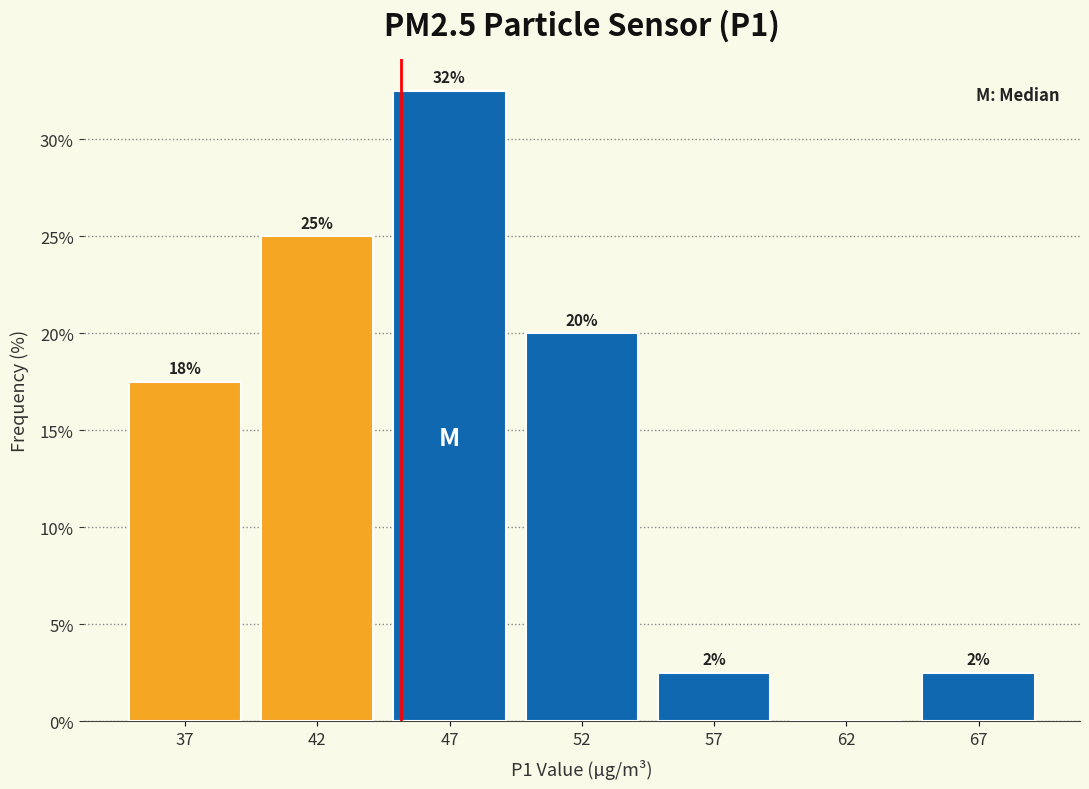

Are the bars horizontal?

No